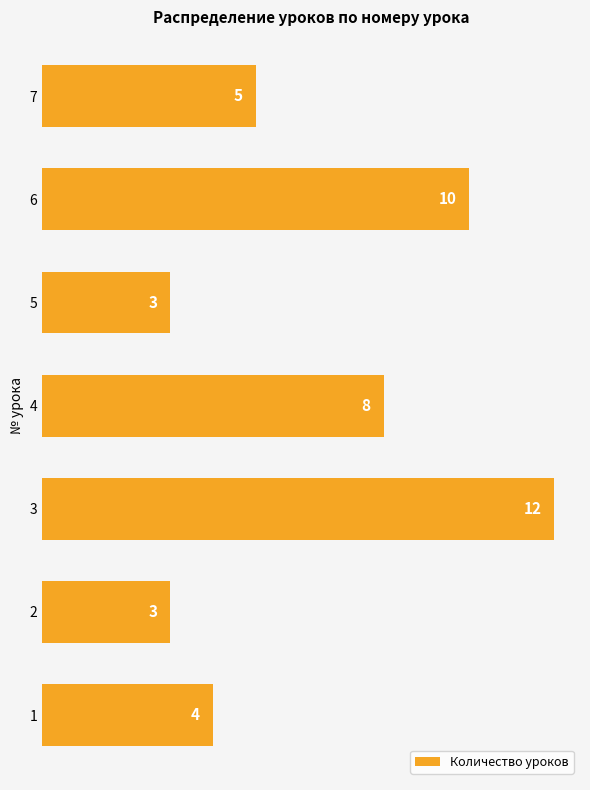

Which category has the highest value across all series?

3